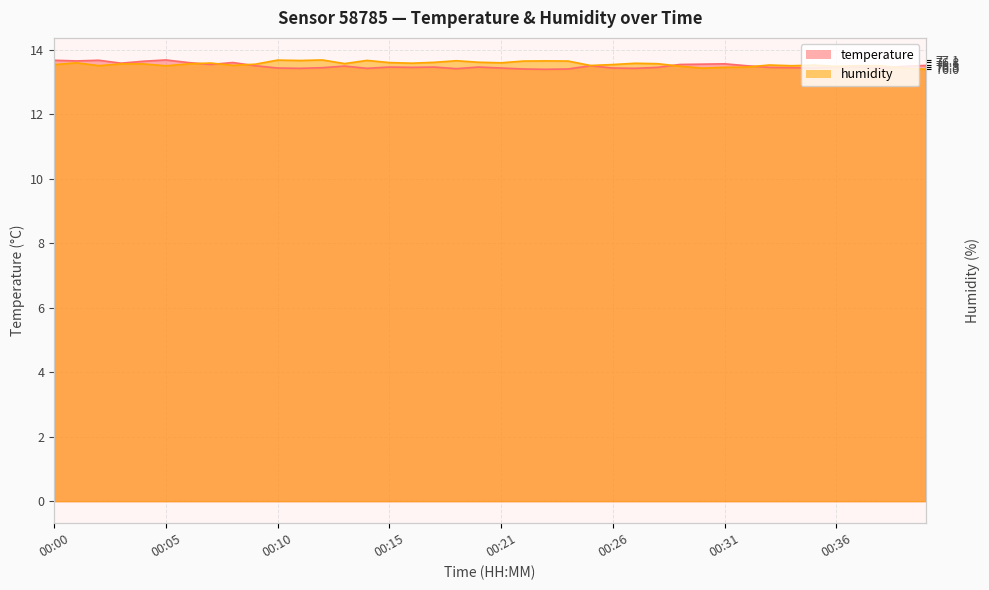

How many lines are shown in the chart?

2